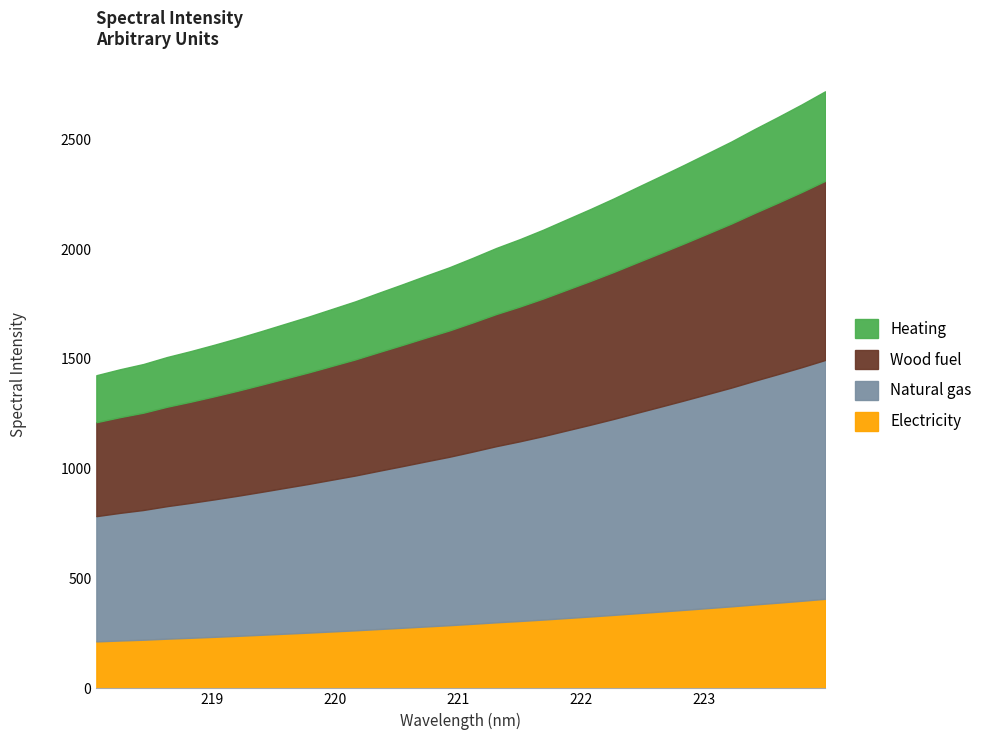

What is the value of the 23rd point from the left?

2230.9